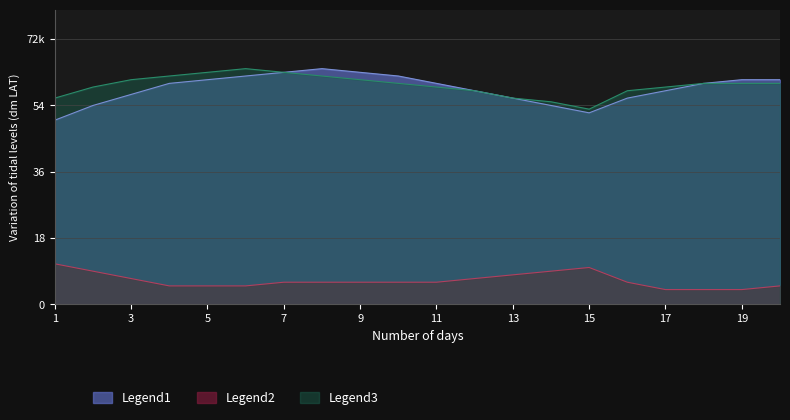

Reading left to right, what are all the values shown in this chart?

Legend1 (Hoogwater dm LAT - mei): 50	54	57	60	61	62	63	64	63	62	60	58	56	54	52	56	58	60	61	61
Legend2 (Laagwater dm LAT - mei): 11	9	7	5	5	5	6	6	6	6	6	7	8	9	10	6	4	4	4	5
Legend3 (Hoogwater dm LAT - jun): 56	59	61	62	63	64	63	62	61	60	59	58	56	55	53	58	59	60	60	60